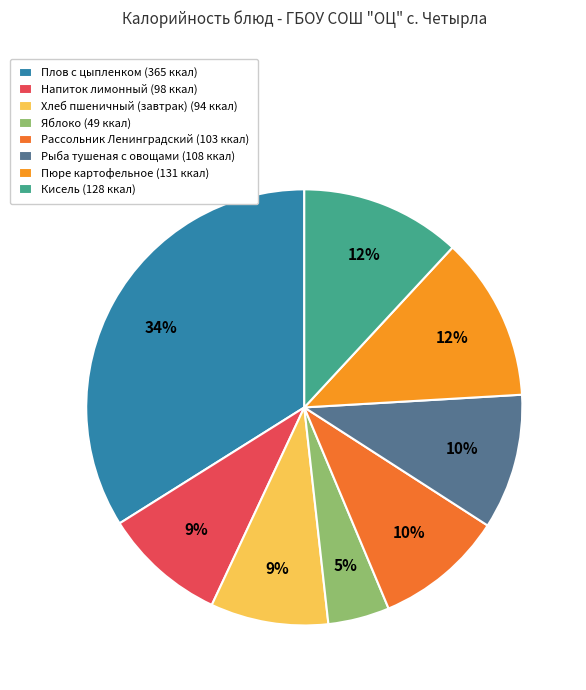

Which slice is the smallest?

Яблоко